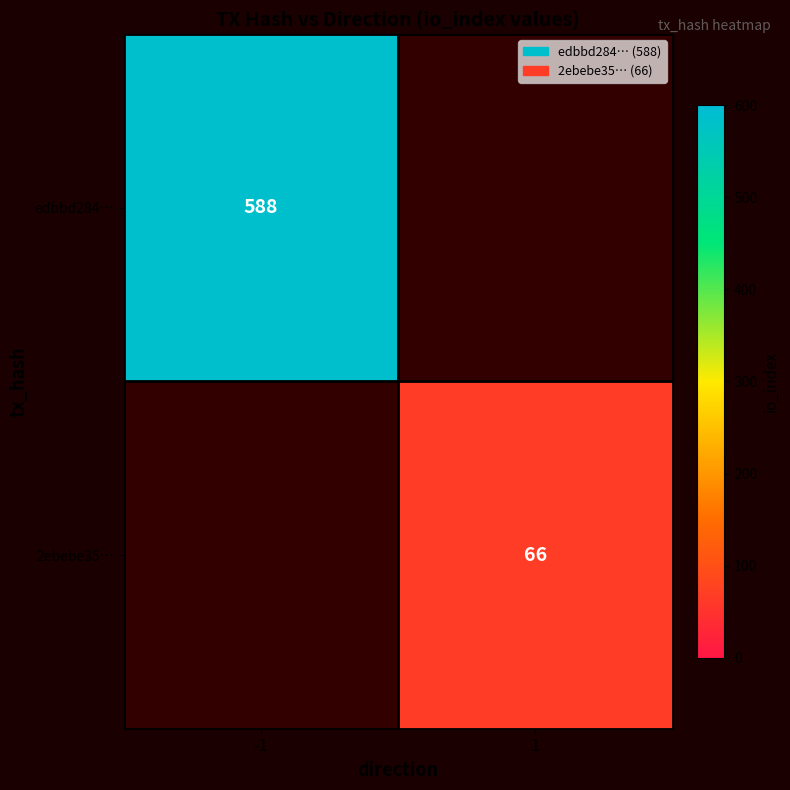

At which category does the chart reach its minimum across all series?

1